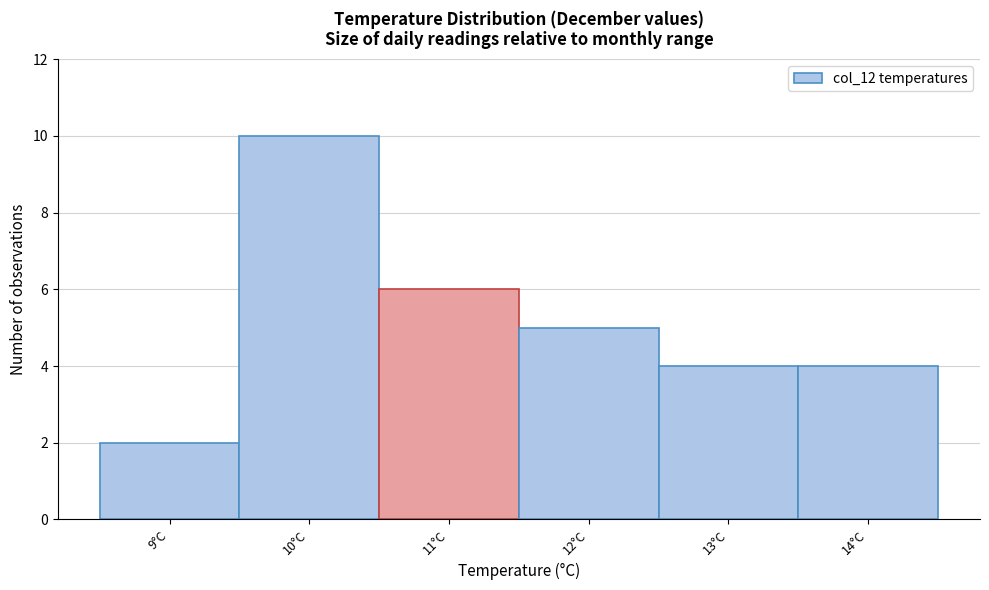

Reading left to right, extract all data points from this chart.

2	10	6	5	4	4